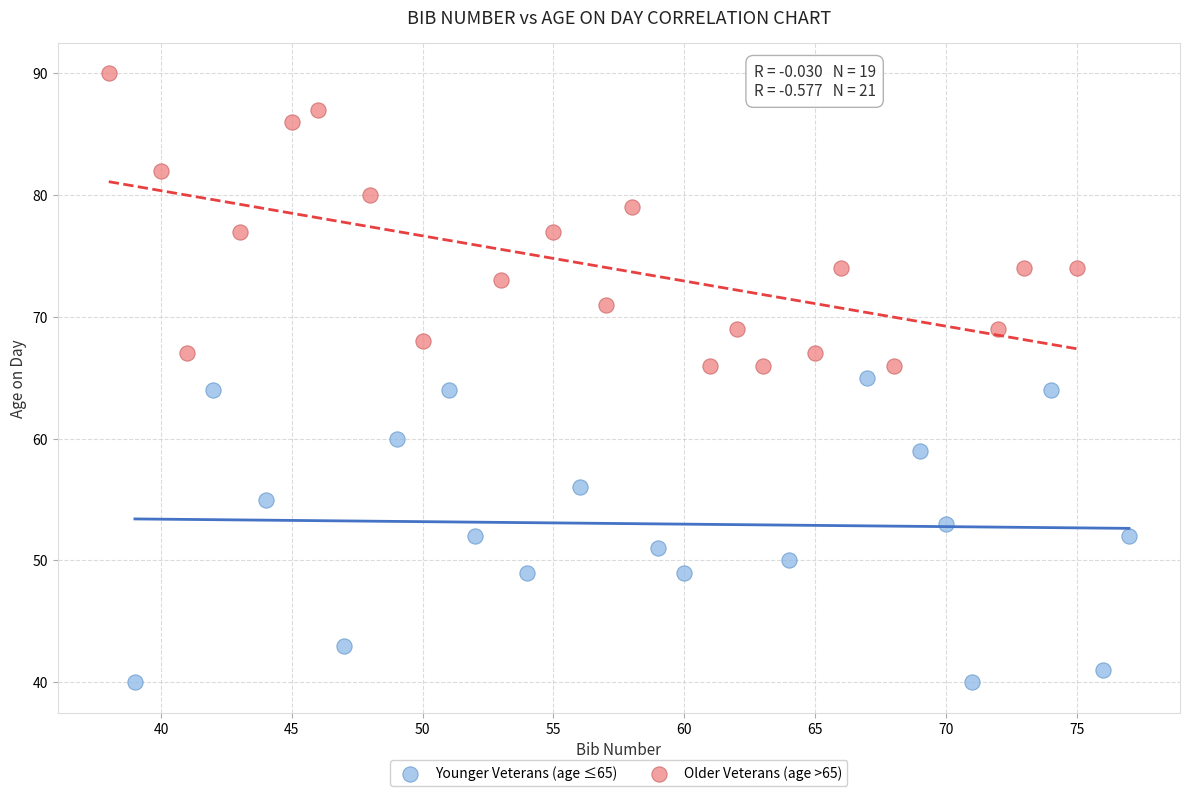

Which series contains the lowest Y value?

Younger Veterans (age ≤65)